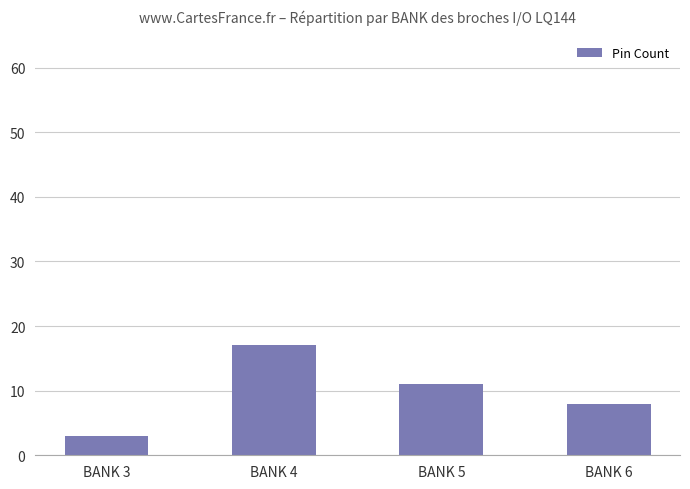

Are the bars horizontal?

No